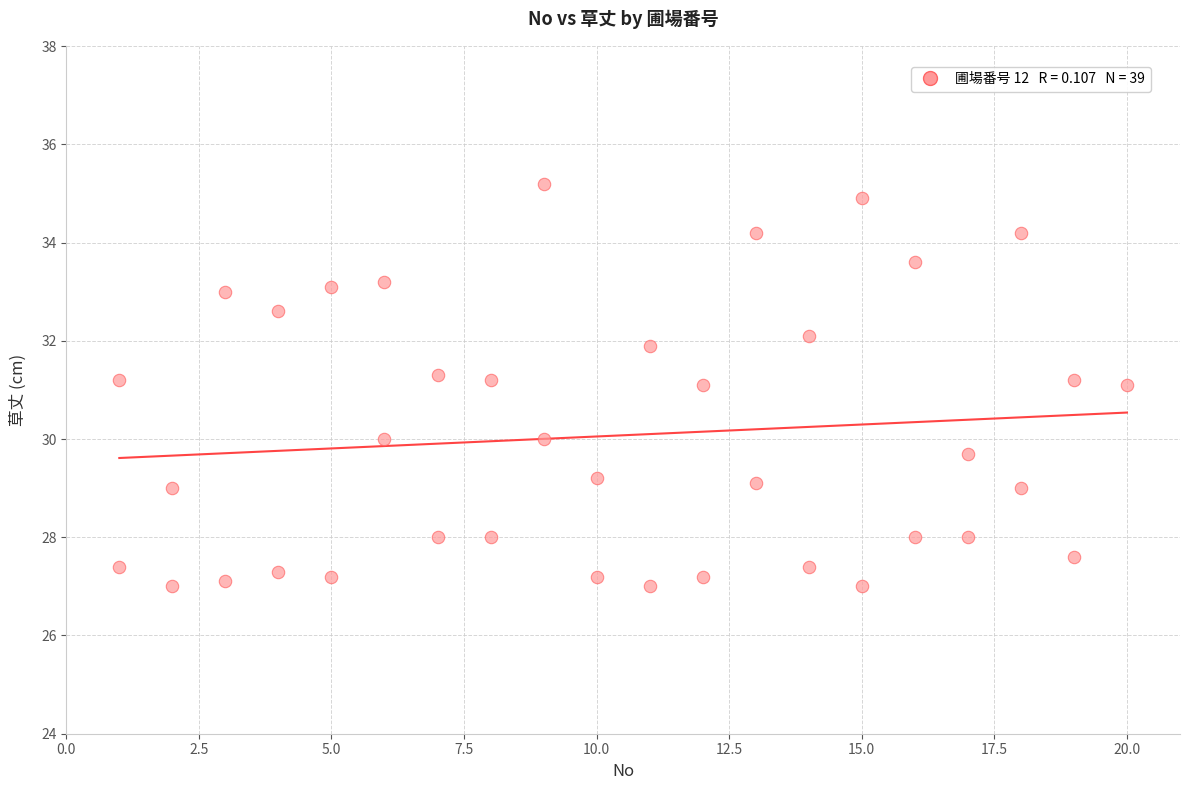

What is the range of Y values (max minus min)?

8.2